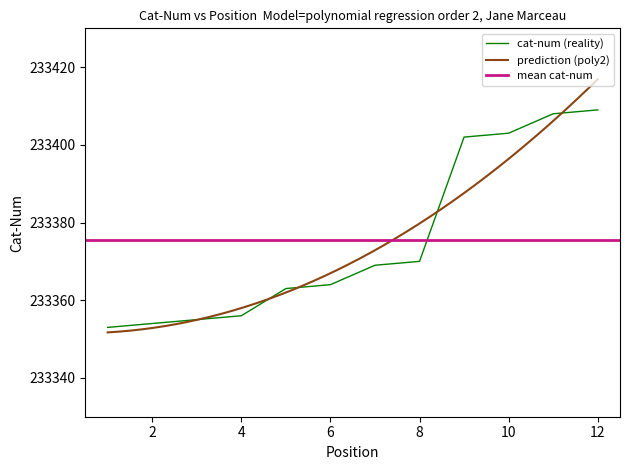

Reading right to left, transcribe all the data shown in this chart.

12=233409	11=233408	10=233403	9=233402	8=233370	7=233369	6=233364	5=233363	4=233356	3=233355	2=233354	1=233353